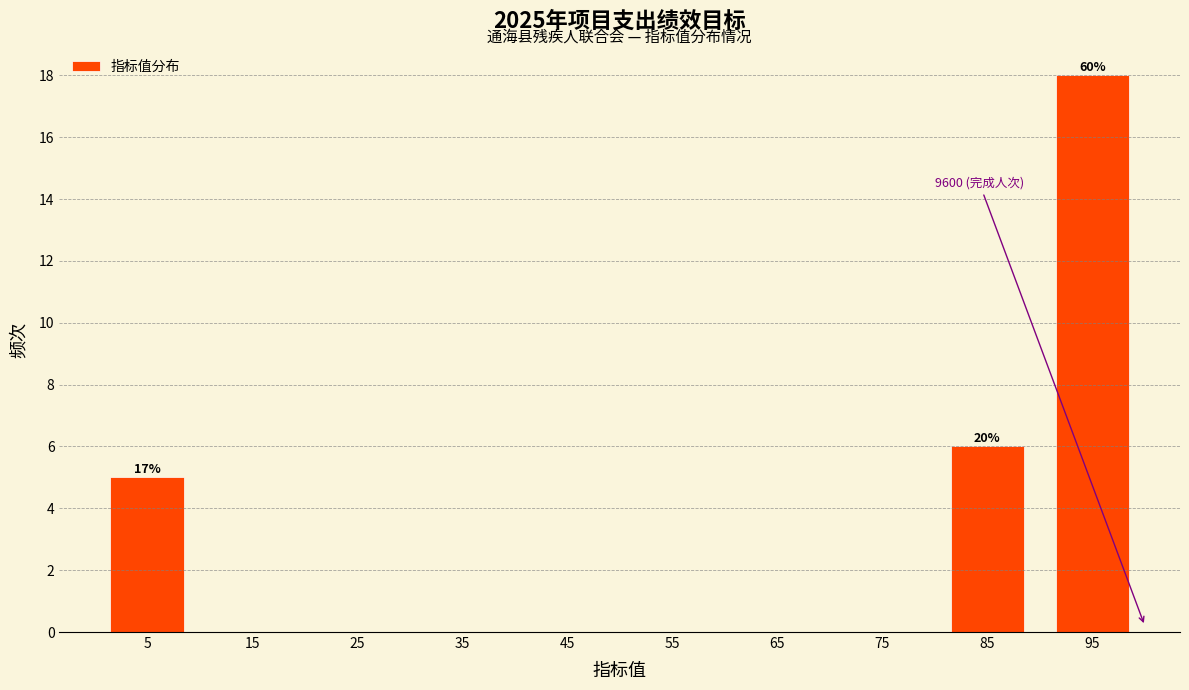

Which range on the x-axis has the tallest bar?

90 to 100